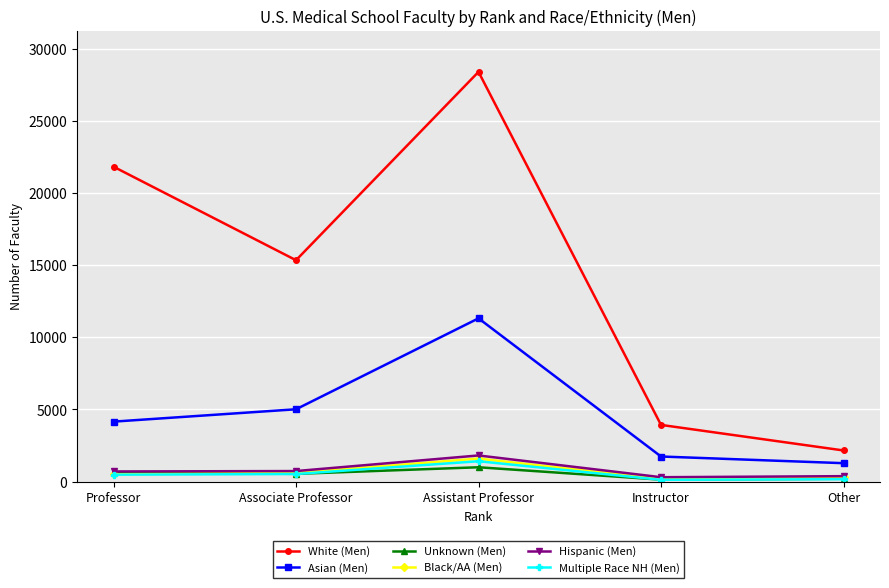

Is this an area chart (filled region under the line)?

No